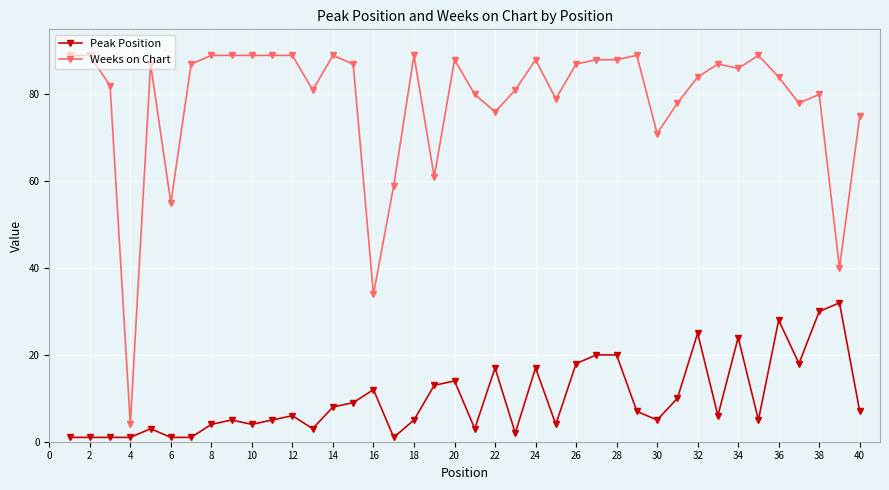

Which series has the widest spread of values?

Weeks on Chart